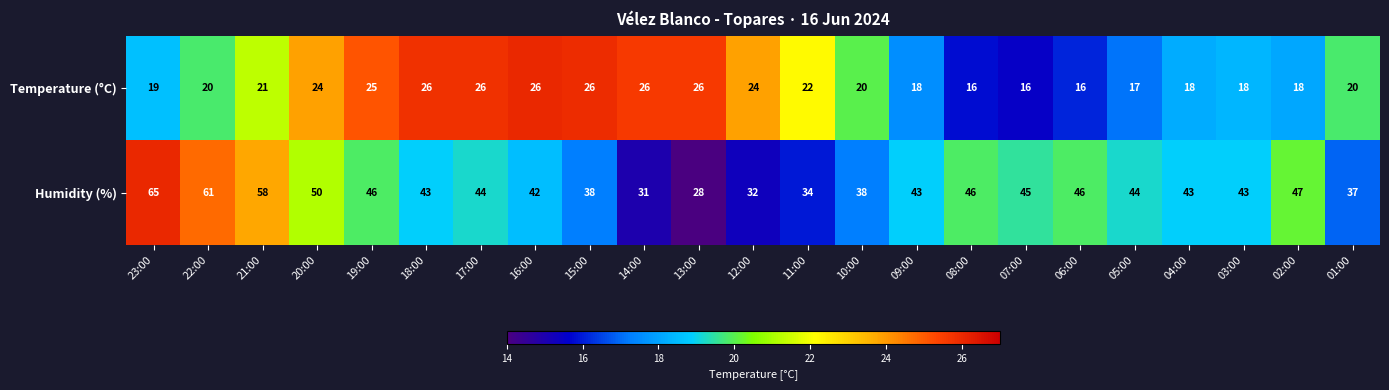

True or false: Temperature (°C) has a value of 23 at 02:00.

False